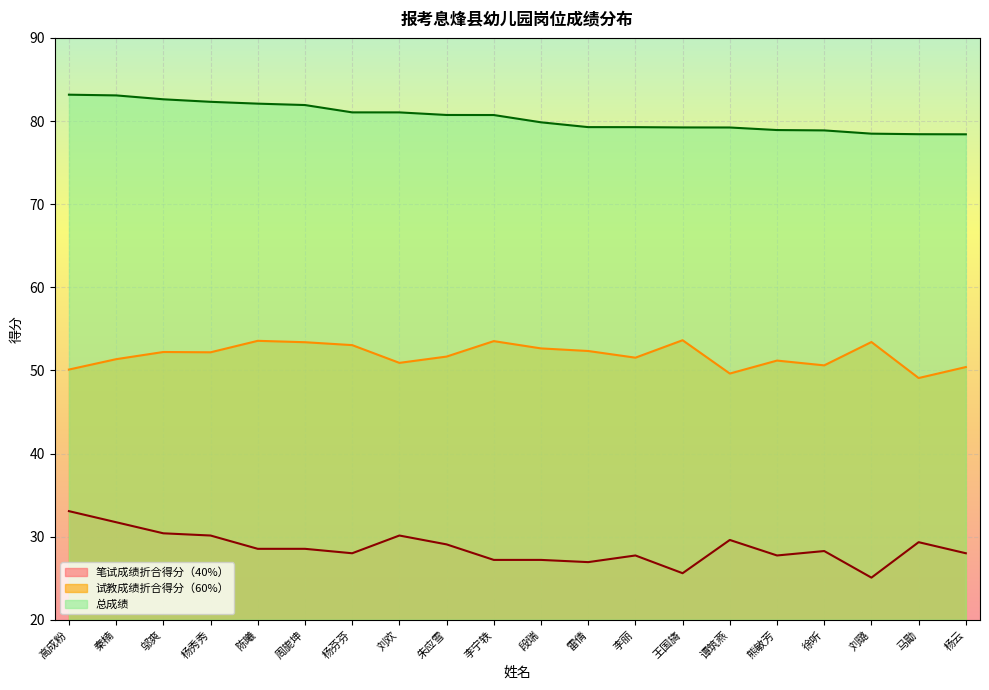

True or false: 试教成绩折合得分（60%） and 总成绩 cross at least once.

False